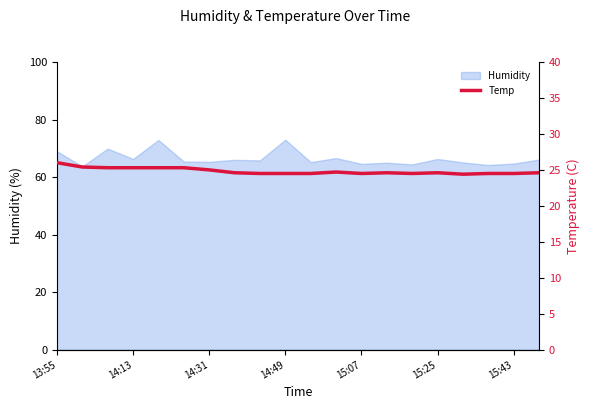

True or false: Humidity has a value of 42.9 at 15:25.

False